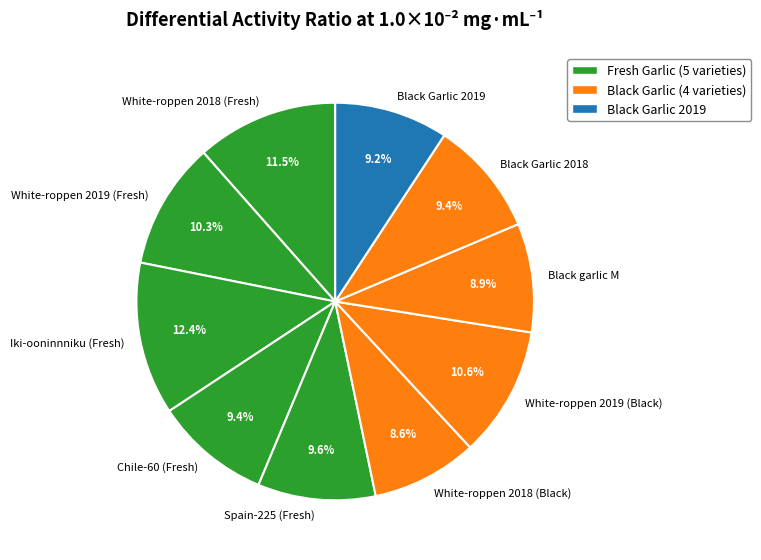

Between Black Garlic 2018 and White-roppen 2019 (Fresh), which is larger?

White-roppen 2019 (Fresh)